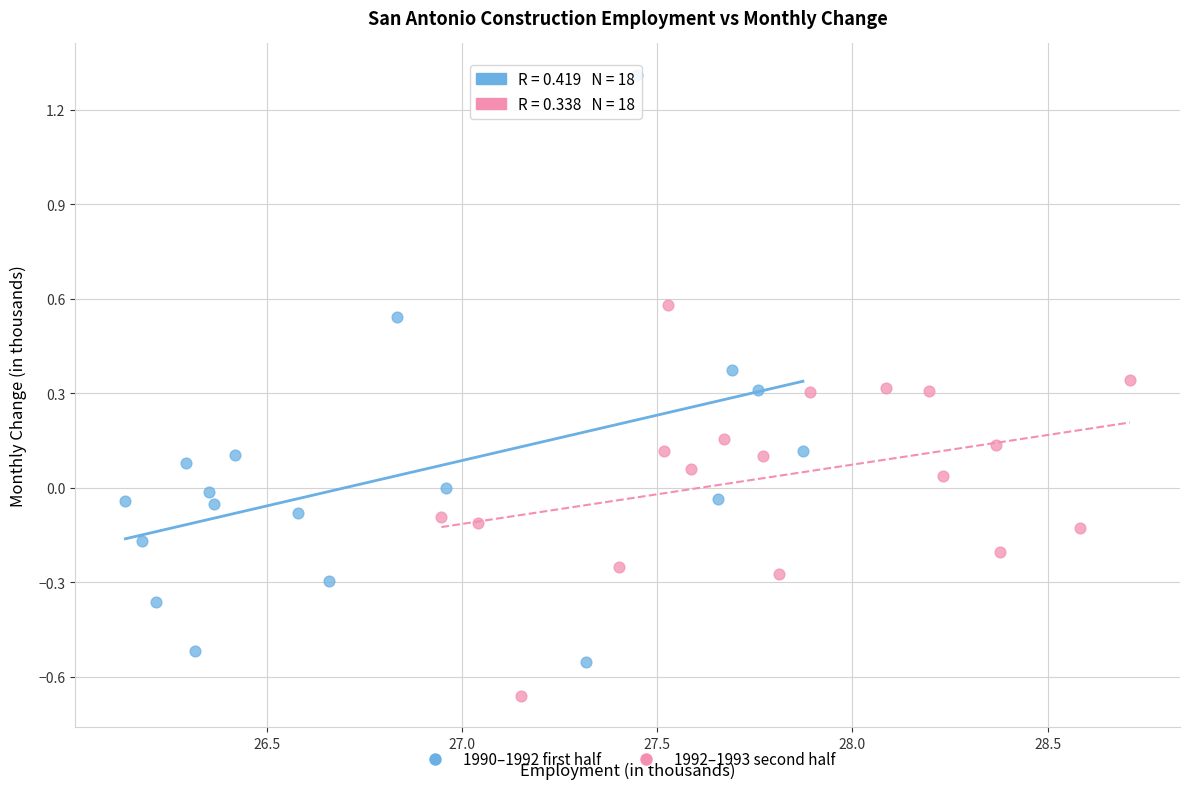

Which series contains the highest Y value?

1990–1992 first half